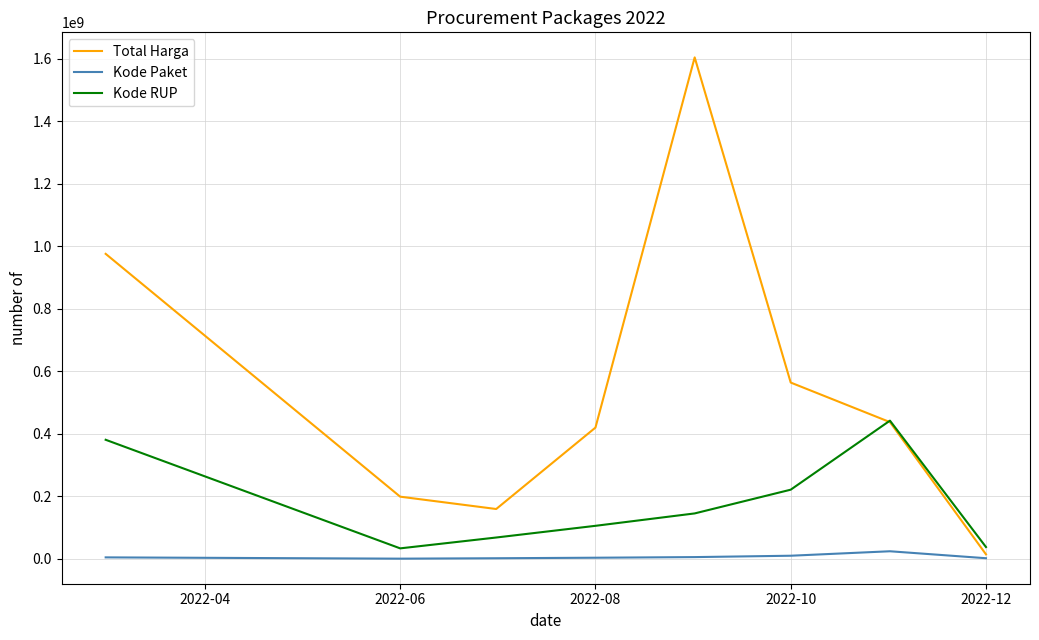

What are all the series names shown in the legend?

Total Harga, Kode Paket, Kode RUP